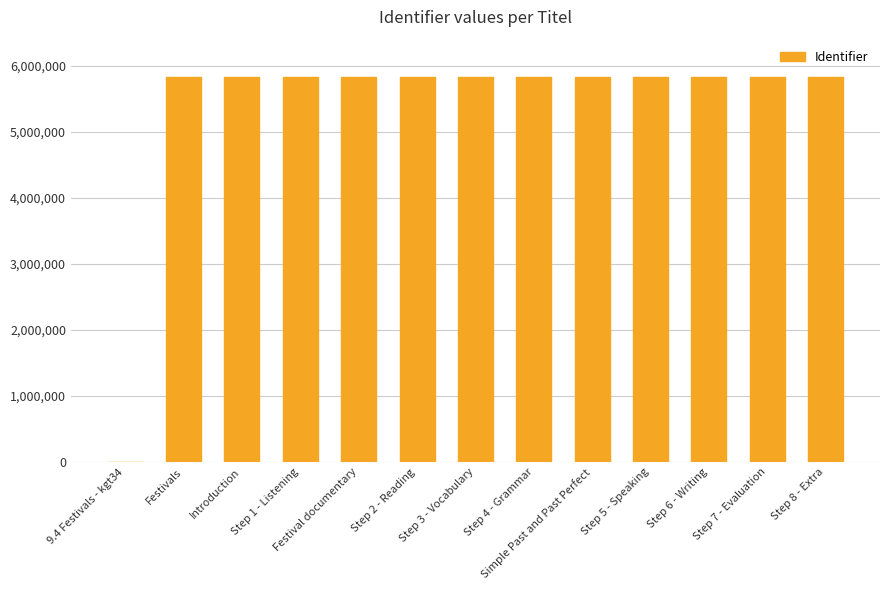

Approximately how many times larger is the value at Step 7 - Evaluation compared to Step 4 - Grammar?

1.0